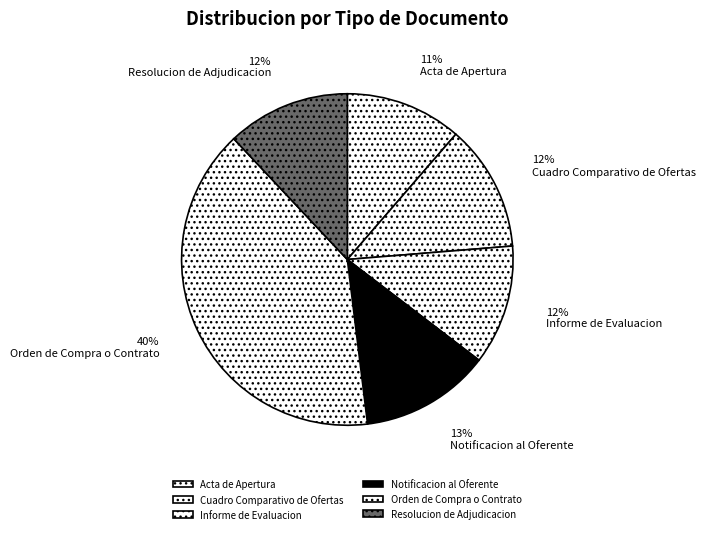

What is the ratio of the value at Acta de Apertura to the value at Notificacion al Oferente?

0.9